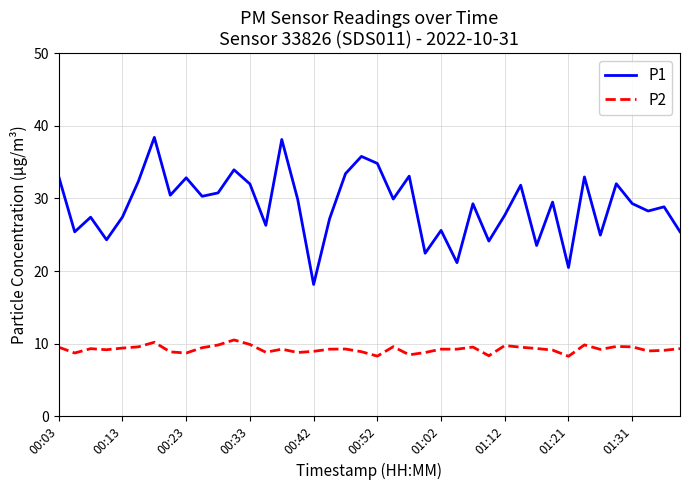

What is the maximum value shown in the chart?

38.4